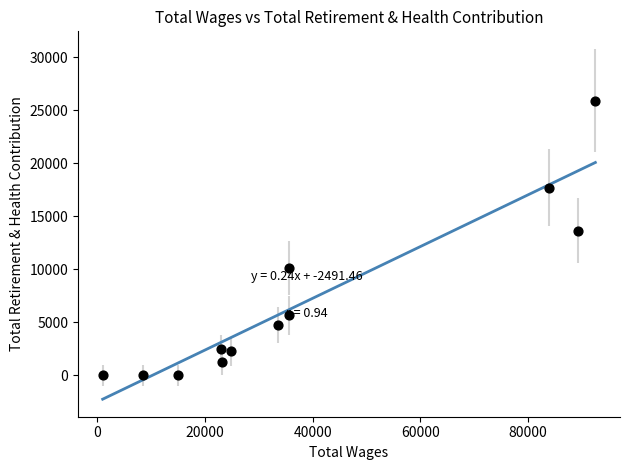

What Y value in the scatter plot is closest to 12953?

13639